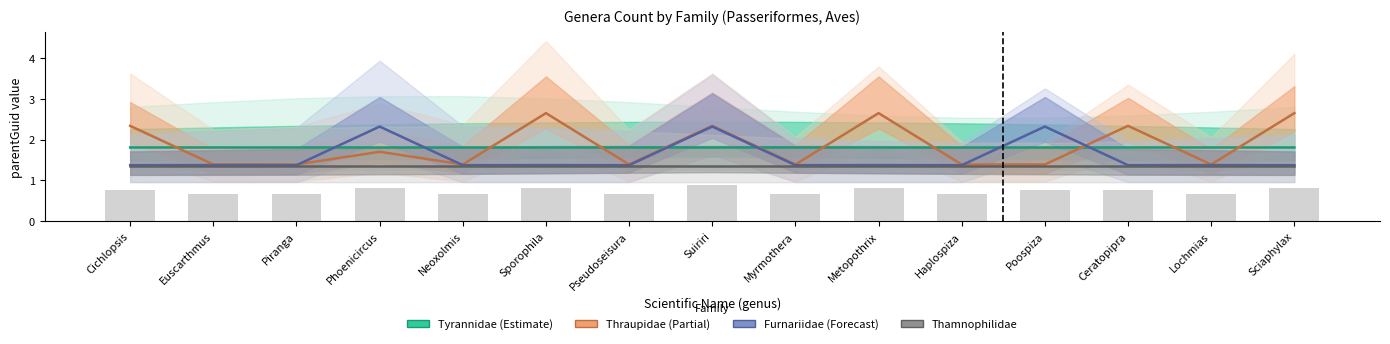

What is the difference between the maximum and second lowest values in the Furnariidae series?

0.9